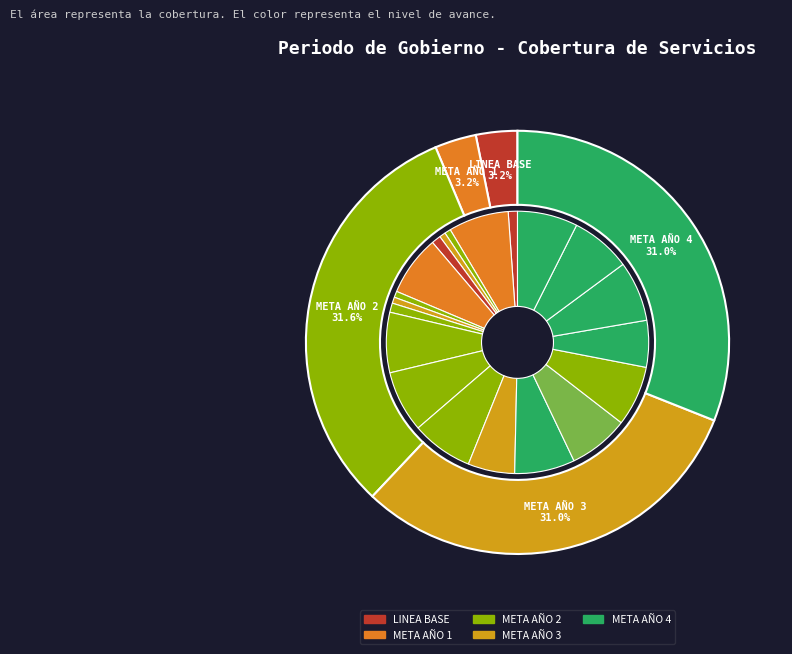

To the nearest percent, what portion does META AÑO 1 represent?

3%